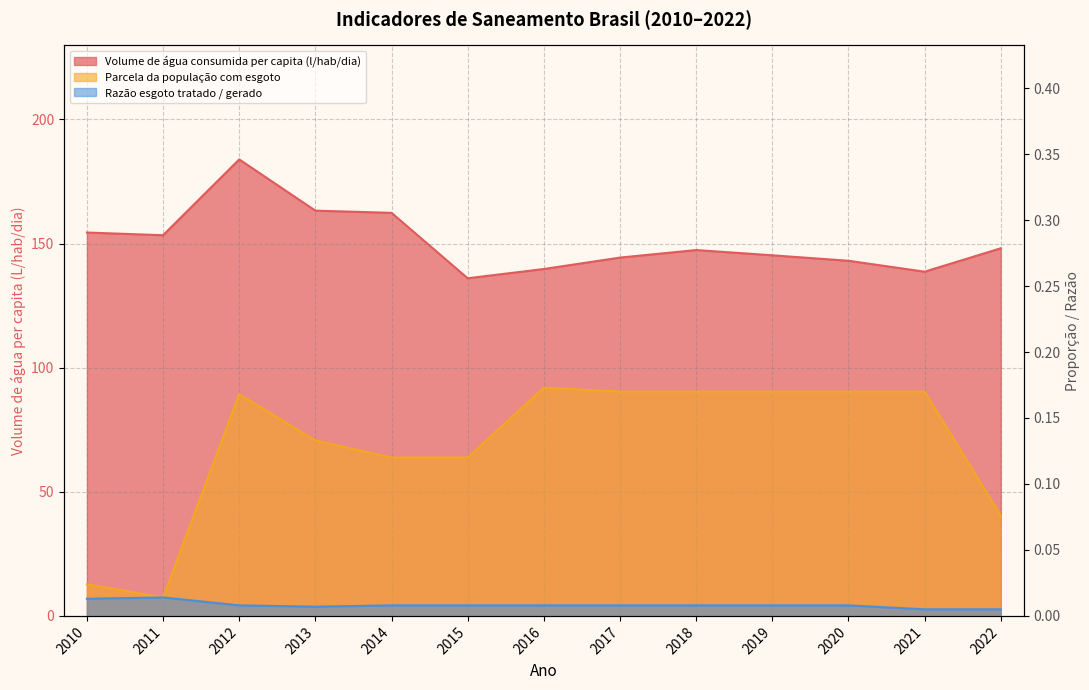

What is the difference between the second highest and second lowest values in the Volume de água consumida per capita (l/hab/dia) series?

24.6